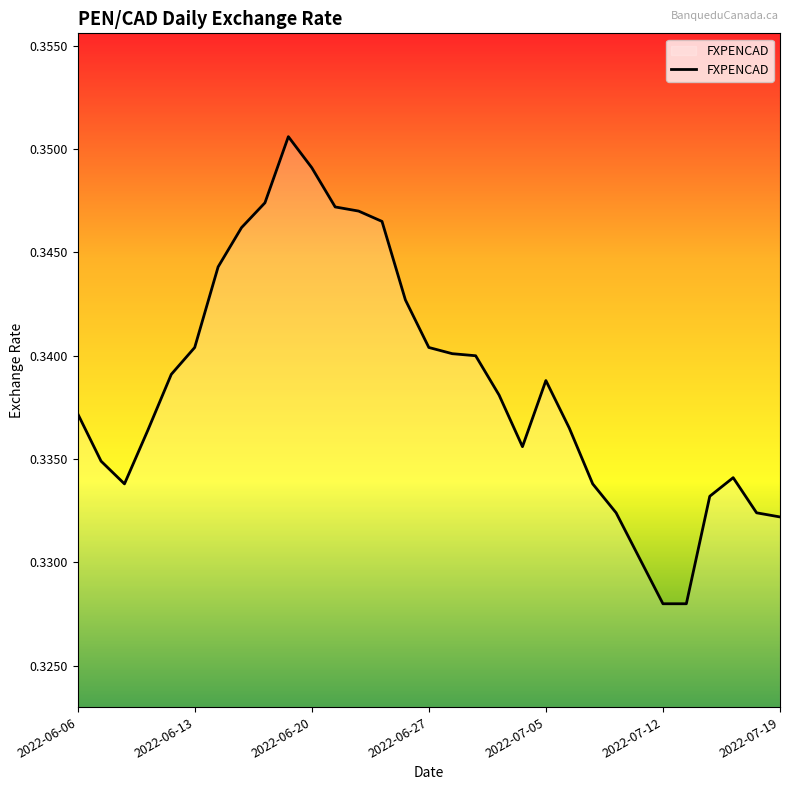

Where is the data nearest to the value 0?

2022-07-12